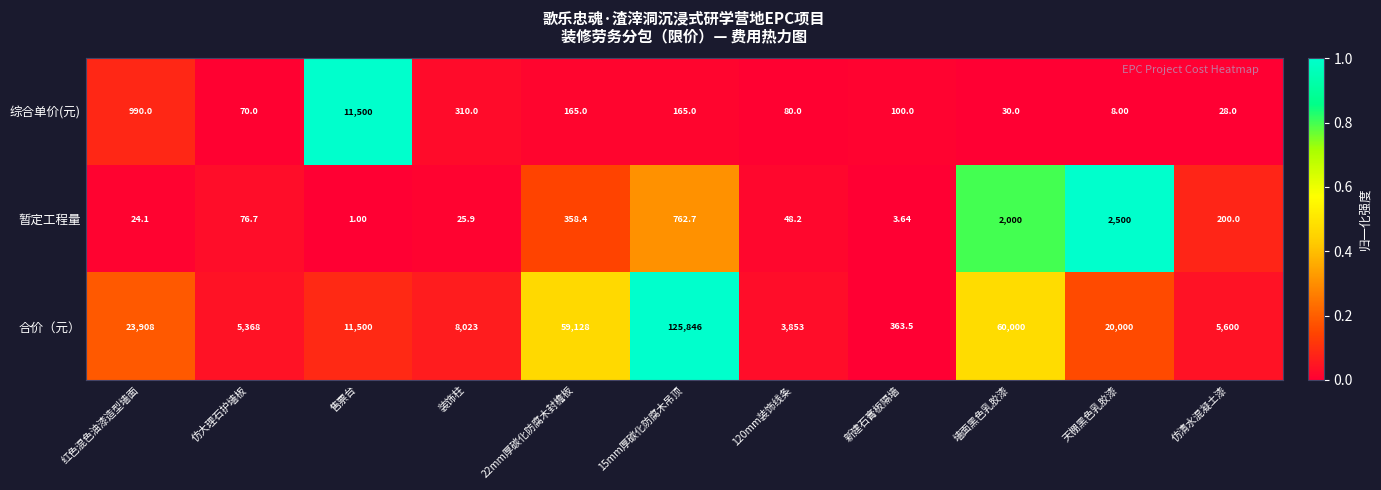

At which label does 合价（元） reach its minimum?

新建石膏板隔墙